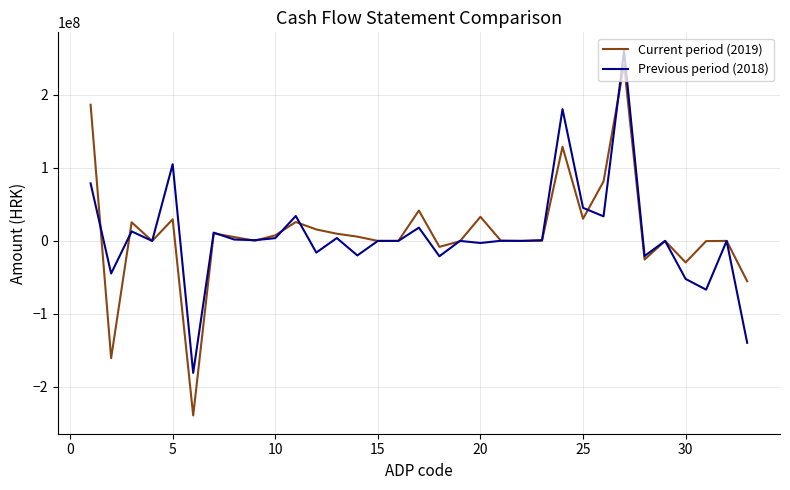

True or false: Previous period (2018) has more than 2 interior local peaks.

True